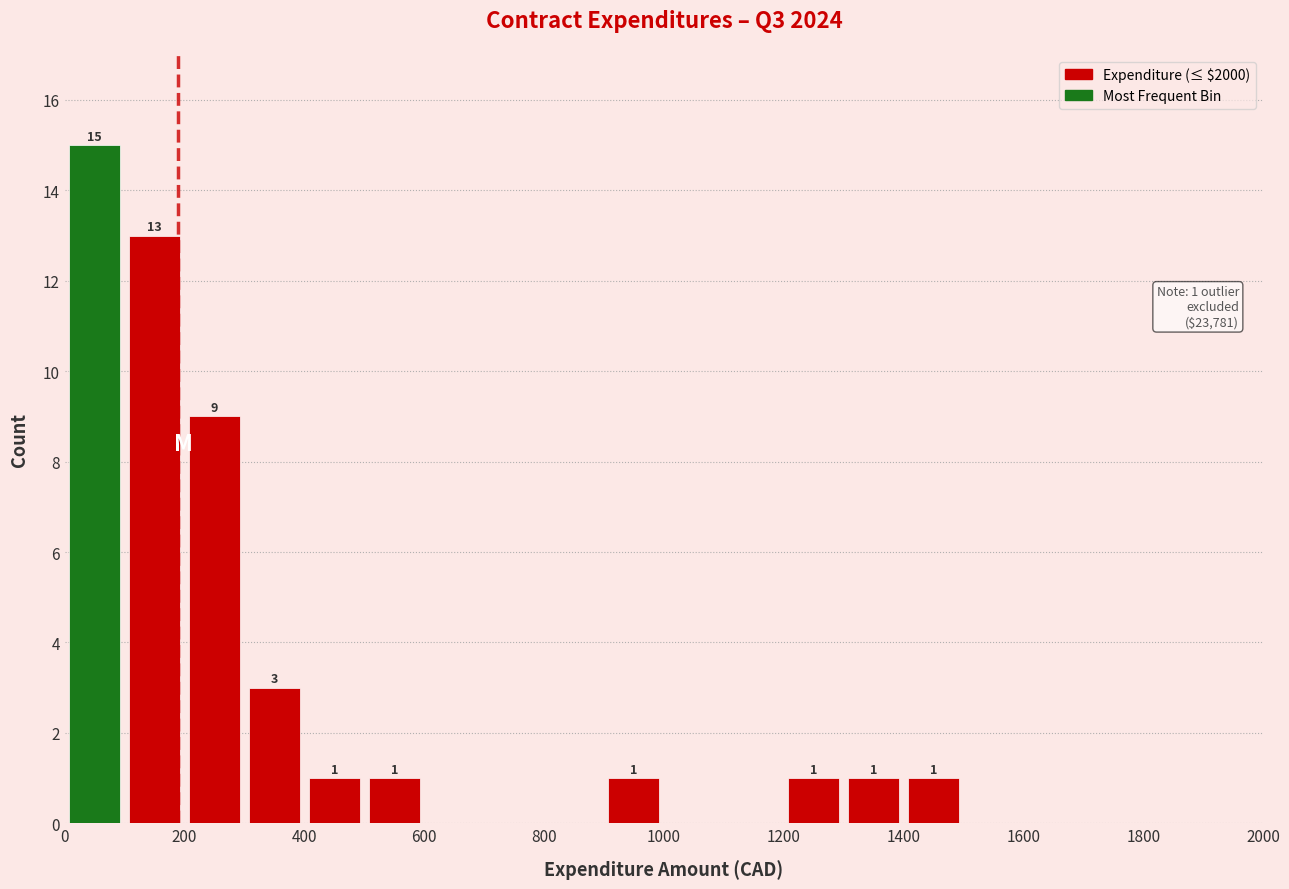

Over which range of the x-axis is the bar tallest?

0 to 100